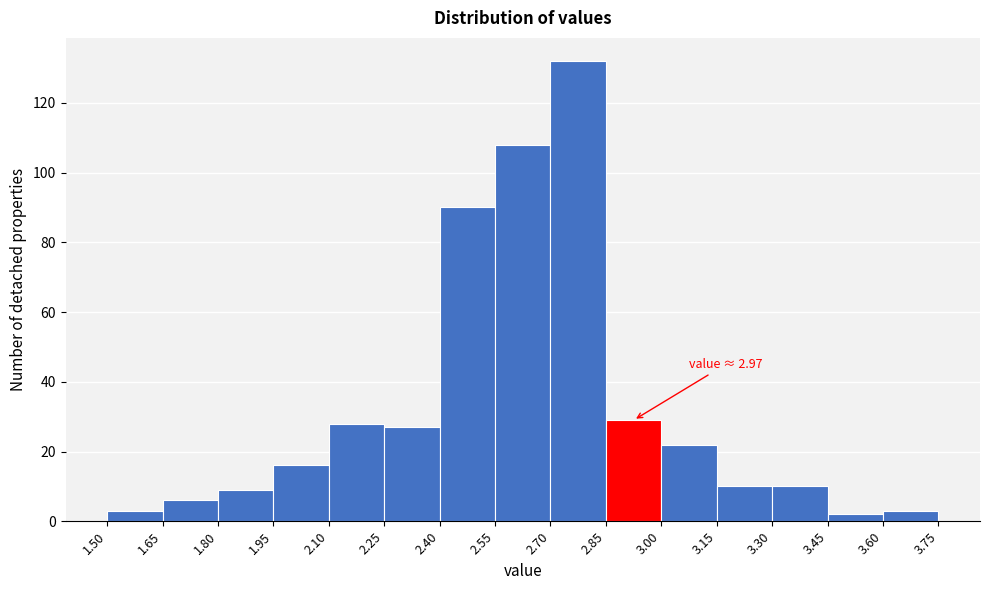

Over which range of the x-axis is the bar tallest?

2.70 to 2.85